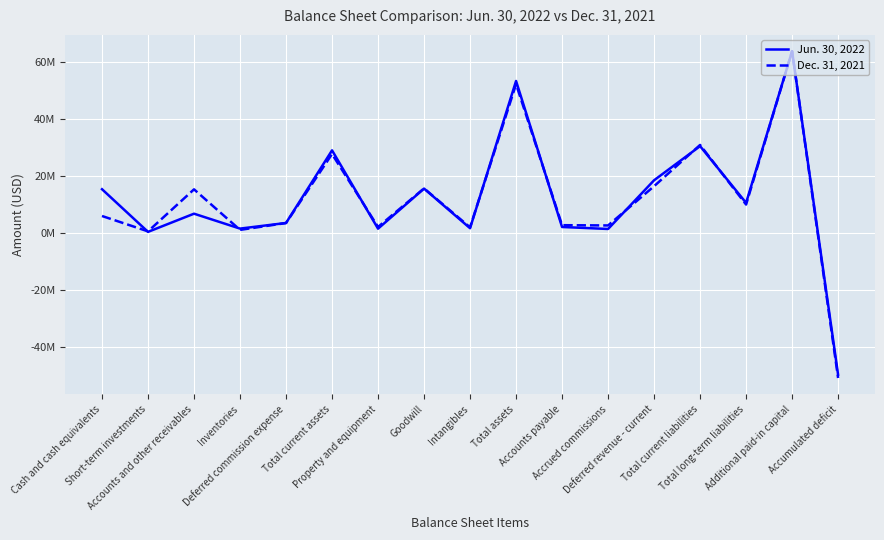

Which label corresponds to the smallest value in the chart?

Accumulated deficit